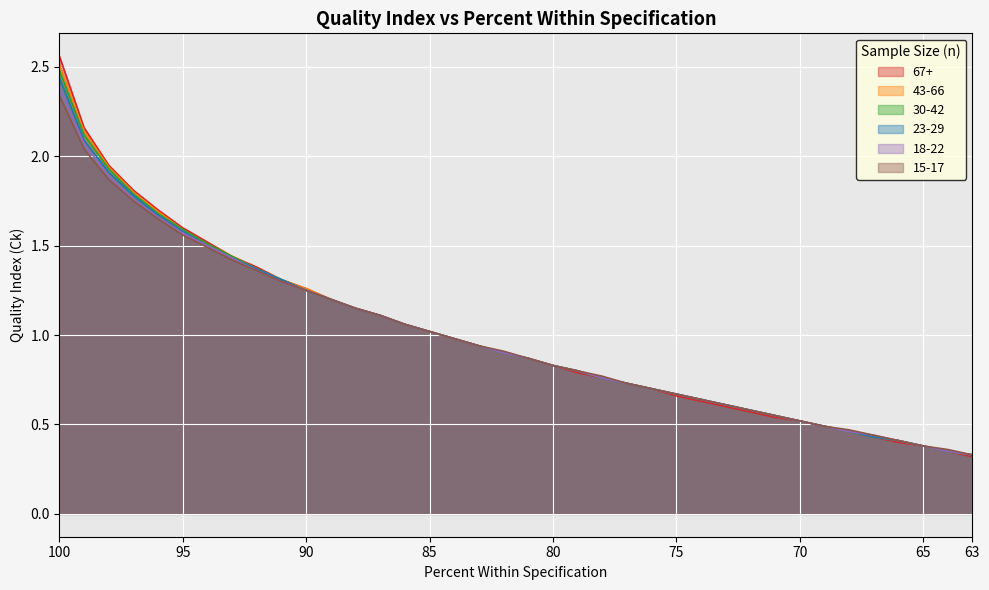

At 89, list the series in order from largest to smallest.

67+, 43-66, 30-42, 23-29, 18-22, 15-17